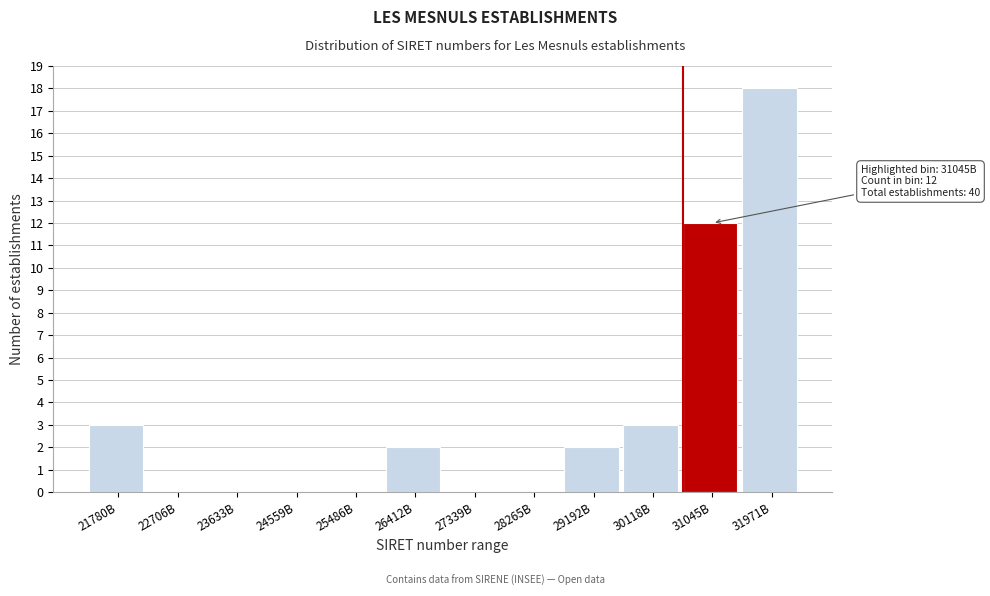

Reading right to left, extract all data points from this chart.

31971B=18	31045B=12	30118B=3	29192B=2	28265B=0	27339B=0	26412B=2	25486B=0	24559B=0	23633B=0	22706B=0	21780B=3